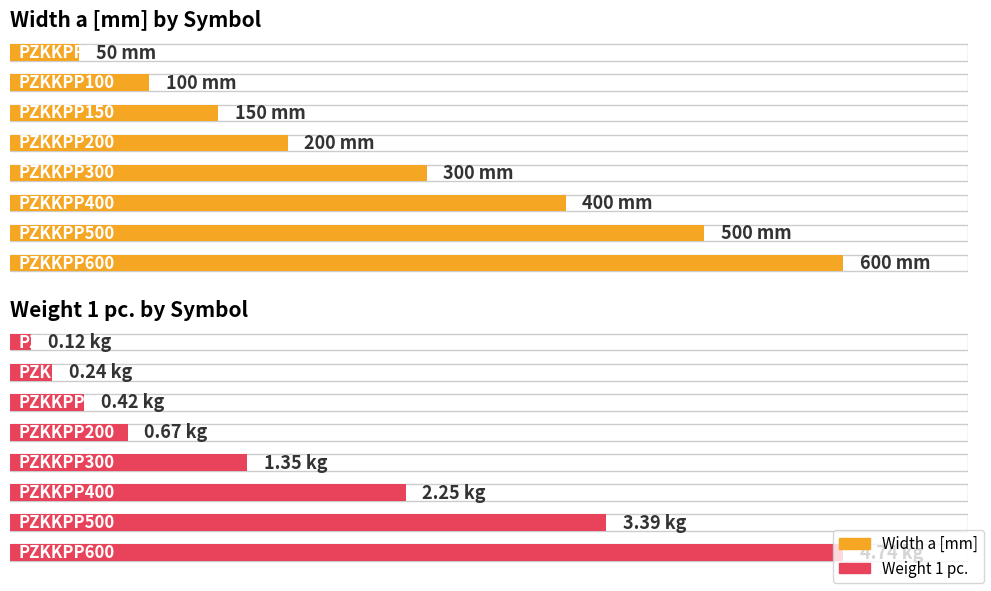

Is the value of Width a [mm] at PZKKPP200 greater than the value of Weight 1 pc. at PZKKPP600?

Yes